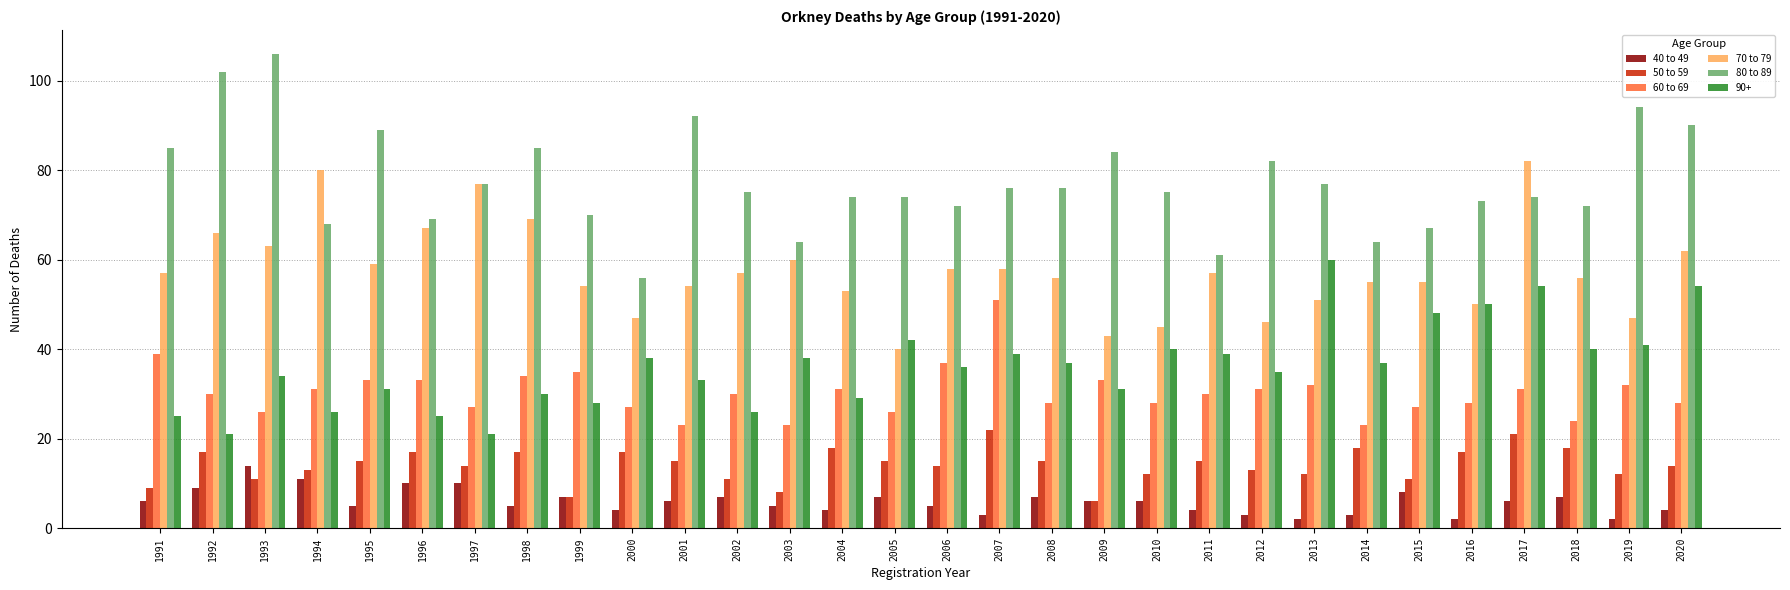

What is the minimum value for 60 to 69?

23